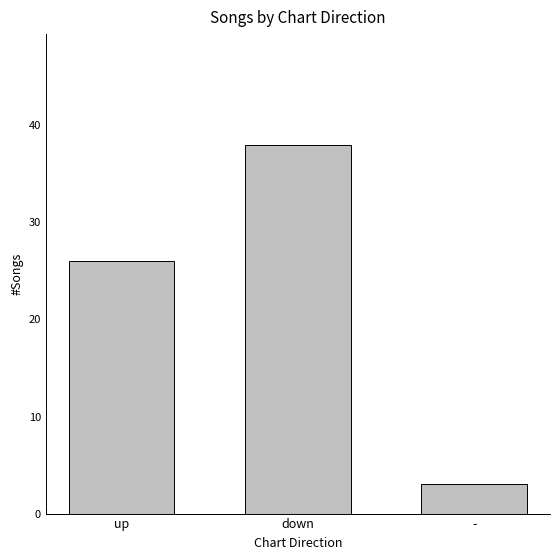

What is the label of the 1st bar from the left?

up